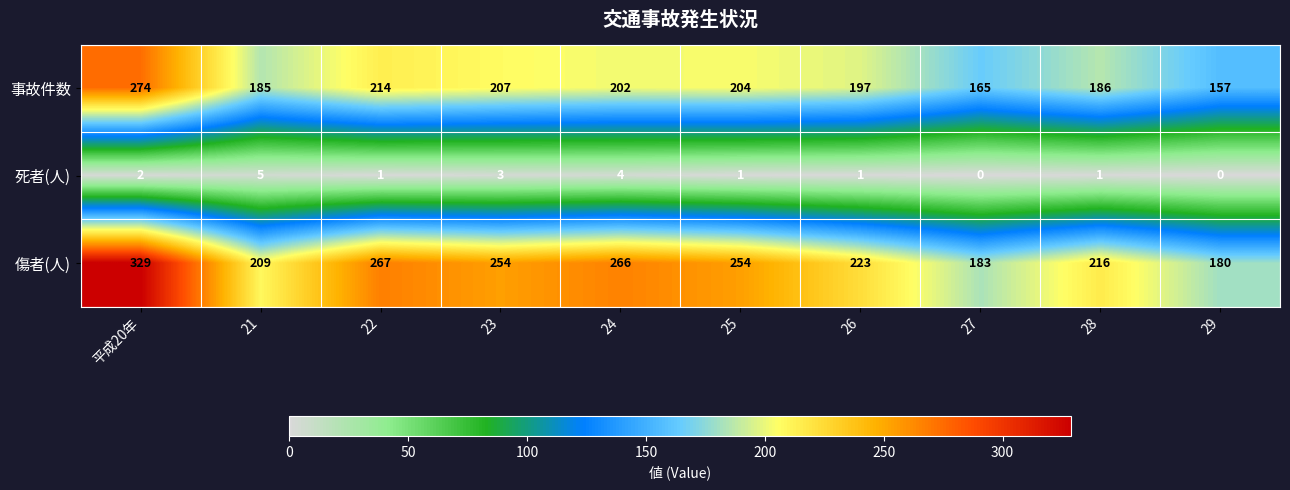

List the series in order of their overall mean, highest first.

傷者(人), 事故件数, 死者(人)